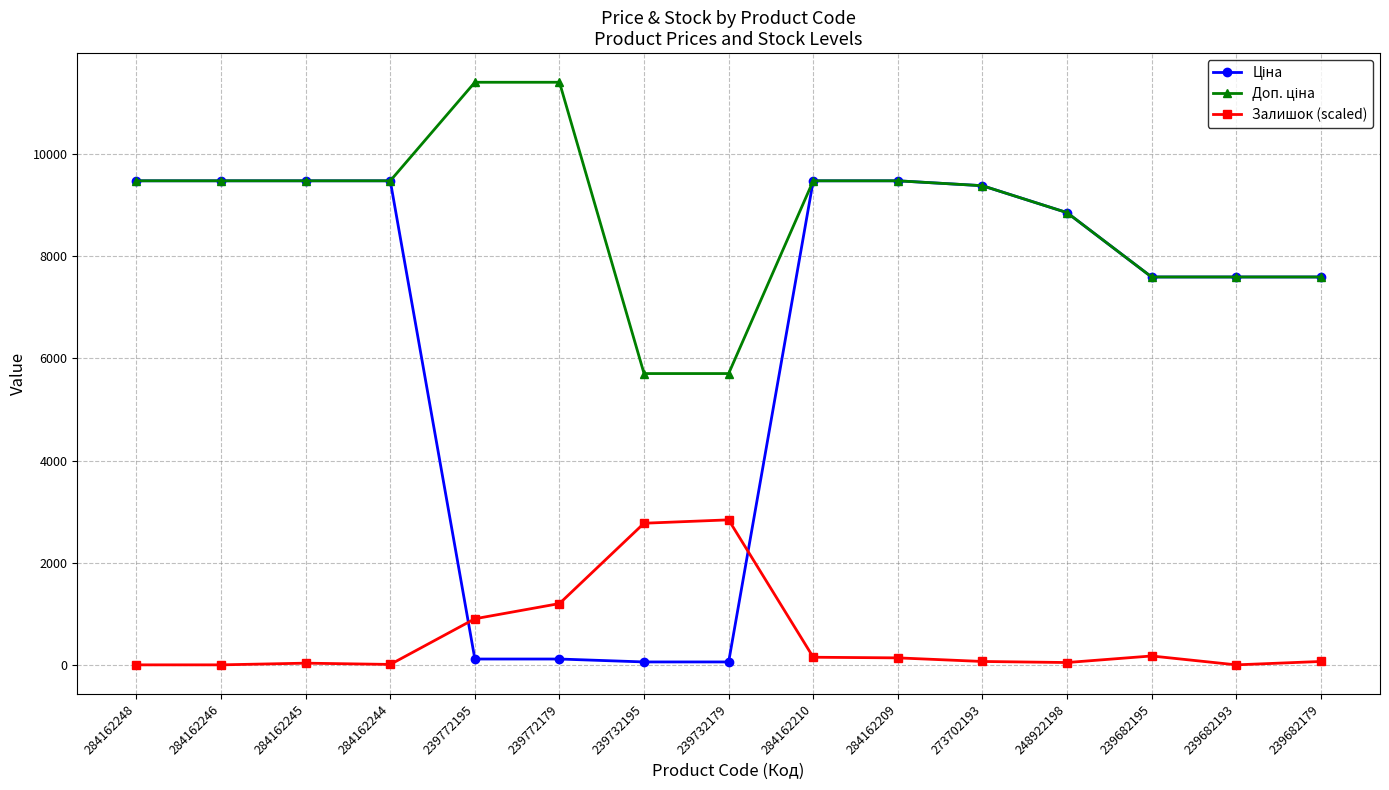

At how many categories does at least one series exceed 6077?

13